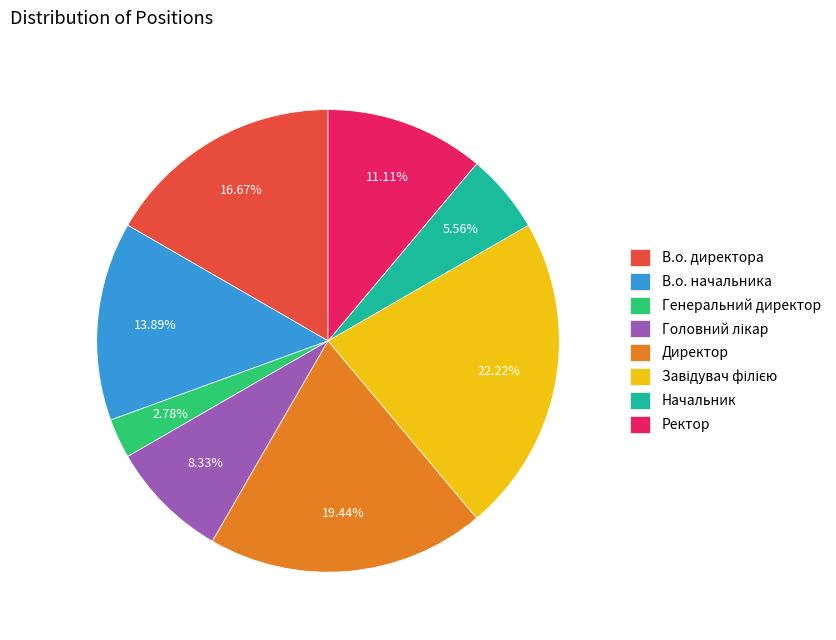

Do Генеральний директор and В.о. начальника together represent more than half of the pie?

No